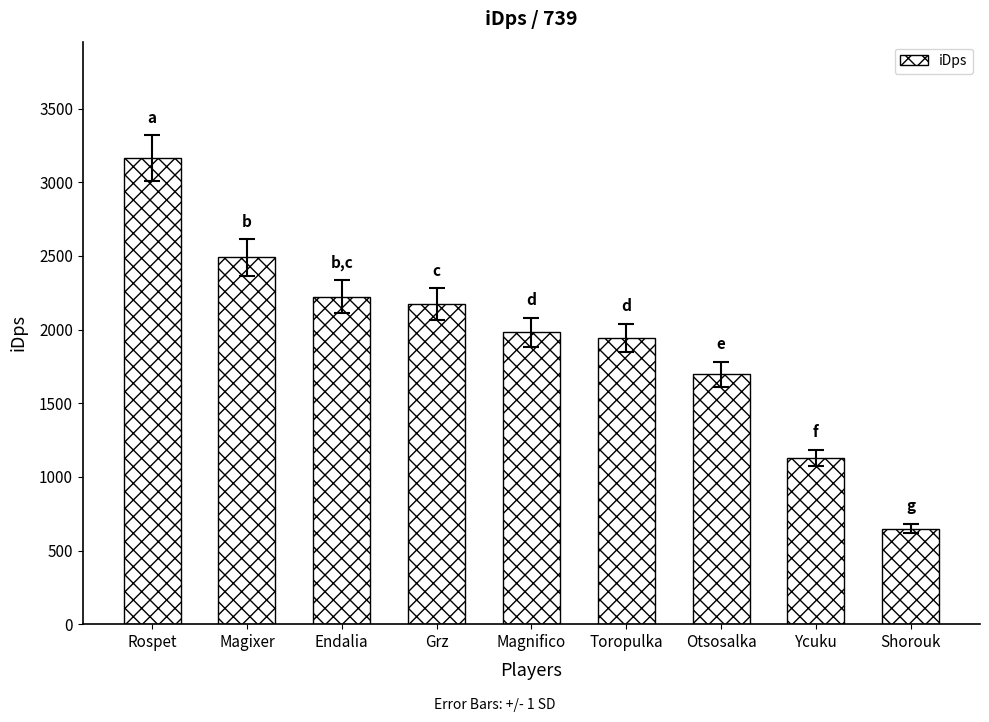

What is the label of the 2nd bar from the right?

Ycuku